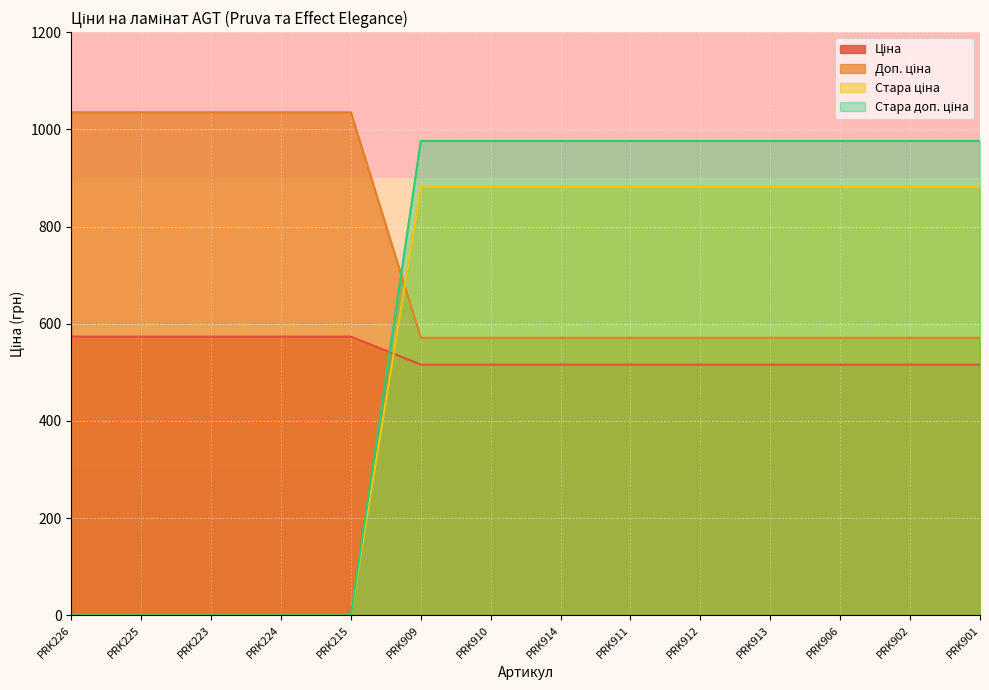

At which label is Стара доп. ціна closest to 440?

PRK226